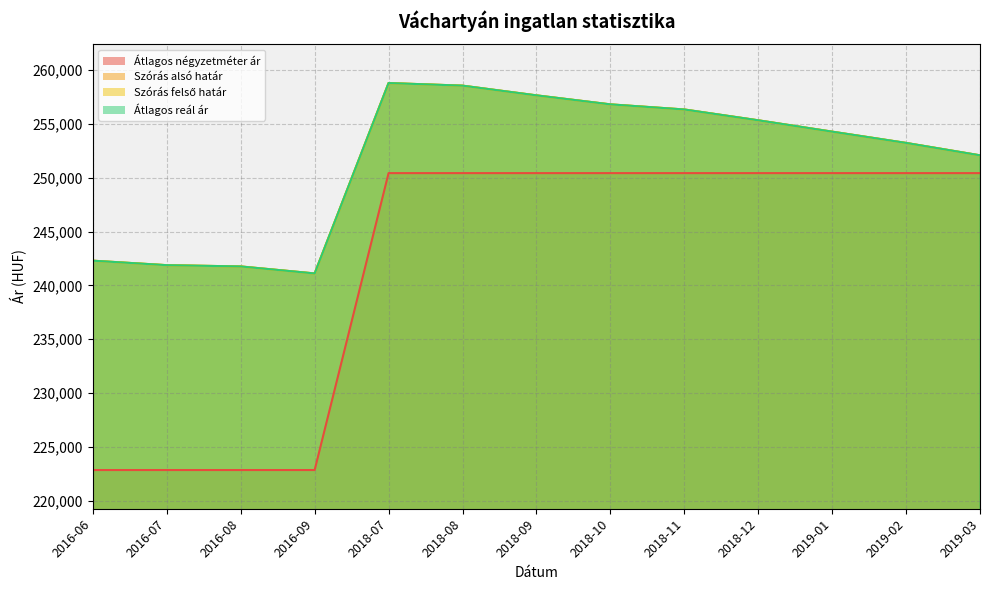

Reading right to left, list all the values displayed in this chart.

Átlagos négyzetméter ár: 250427	250427	250427	250427	250427	250427	250427	250427	250427	222857	222857	222857	222857
Szórás alsó határ: 252079	253231	254277	255332	256336	256811	257647	258549	258790	241111	241761	241879	242295
Szórás felső határ: 252079	253231	254277	255332	256336	256811	257647	258549	258790	241111	241761	241879	242295
Átlagos reál ár: 252079	253231	254277	255332	256336	256811	257647	258549	258790	241111	241761	241879	242295